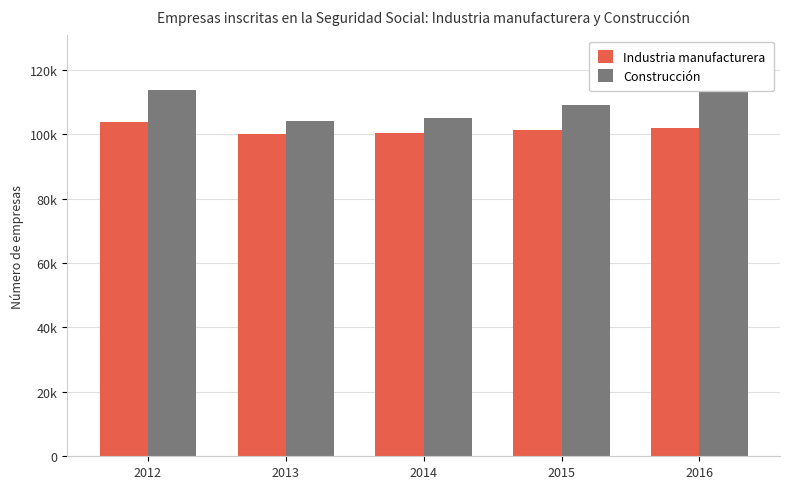

Does the chart contain any negative values?

No